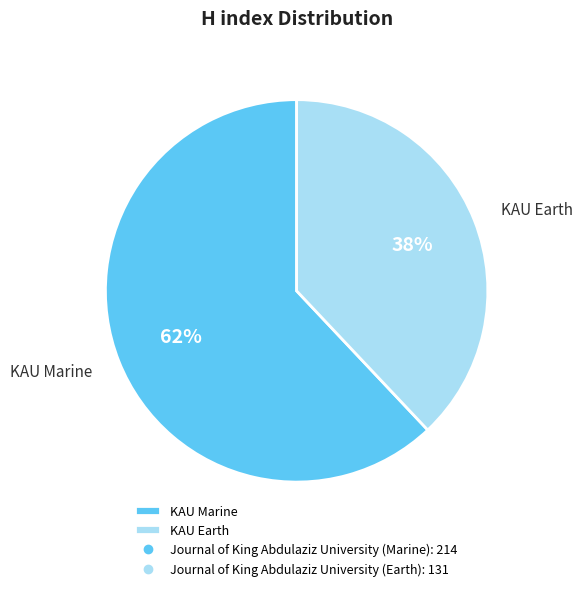

To the nearest percent, what is the average slice percentage?

50%